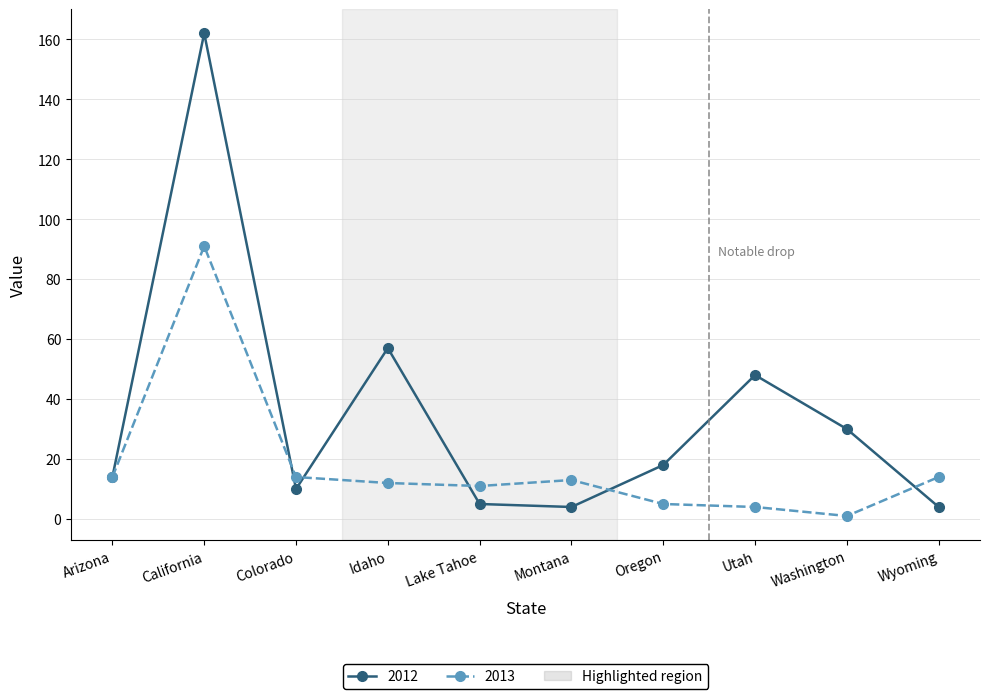

How many values in the 2013 series are below 13?

5